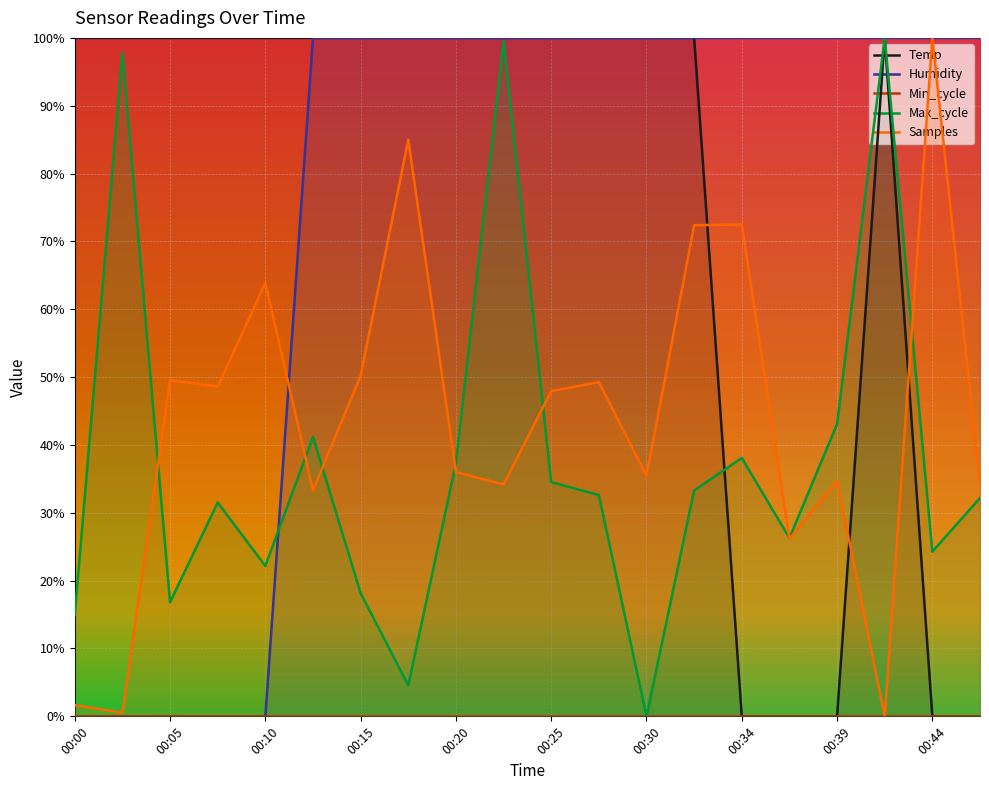

Which series changed the most between 13 and 15?

Temp